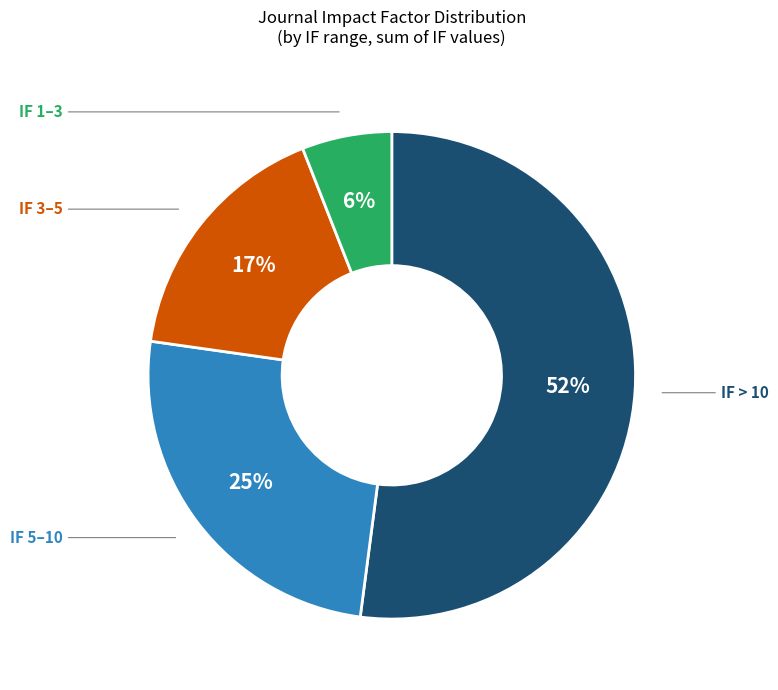

To the nearest percent, what is the difference between the largest and smallest slice percentages?

46%